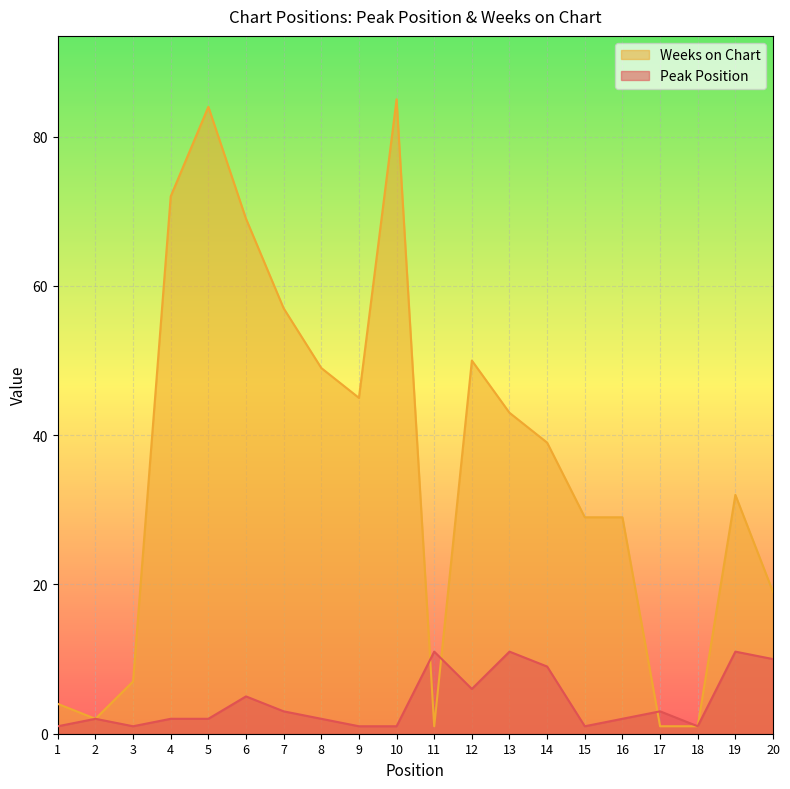

What is the difference between the Weeks on Chart values at 18 and 13?

42